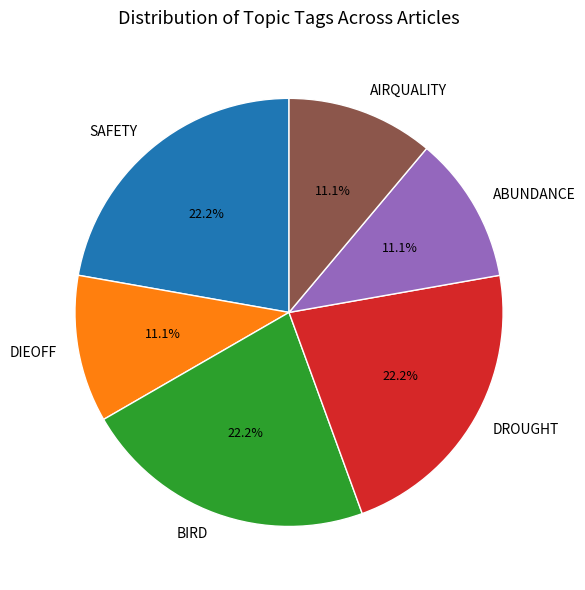

What portion of the pie excludes DROUGHT?

77.8%